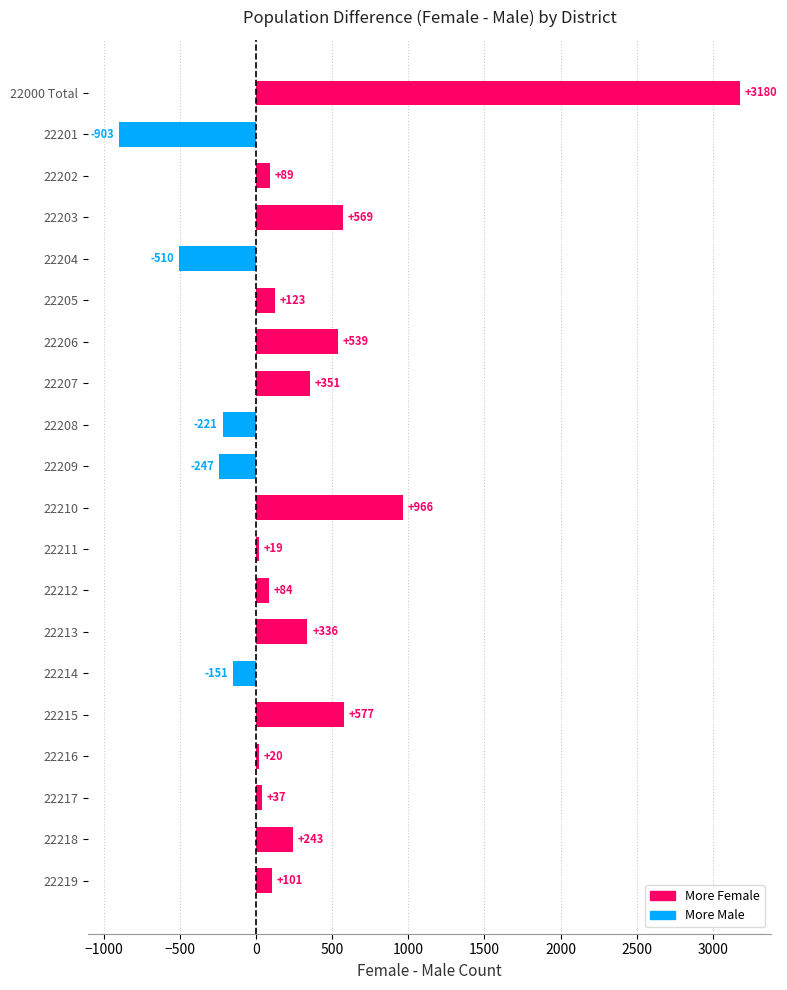

The value at 22218 is 243. True or false?

True